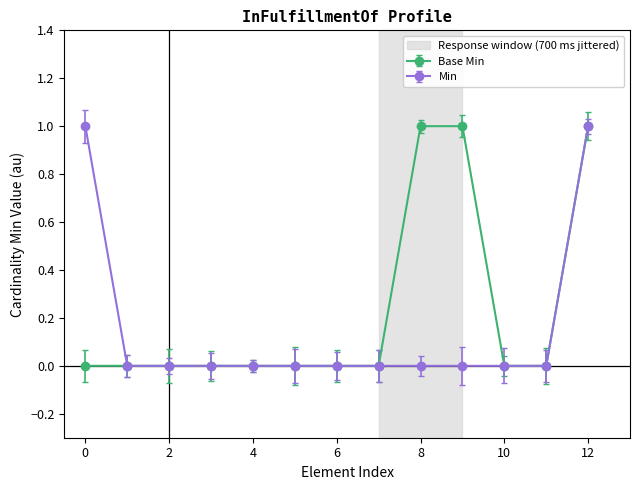

Rank the series by their average value, from highest to lowest.

Base Min, Min